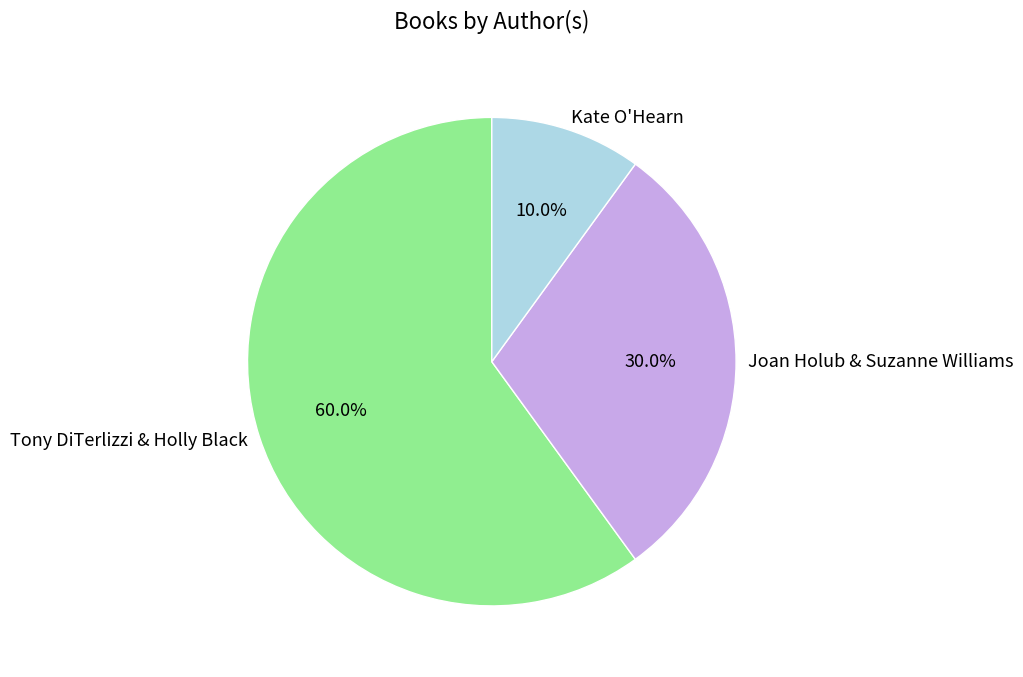

What is the ratio of the value at Kate O'Hearn to the value at Tony DiTerlizzi & Holly Black?

0.2